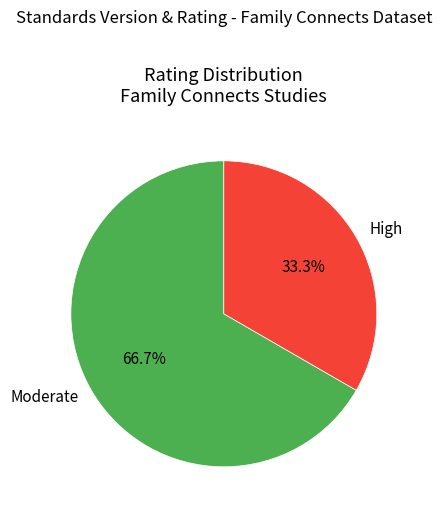

What percentage is the Moderate slice, to the nearest percent?

67%